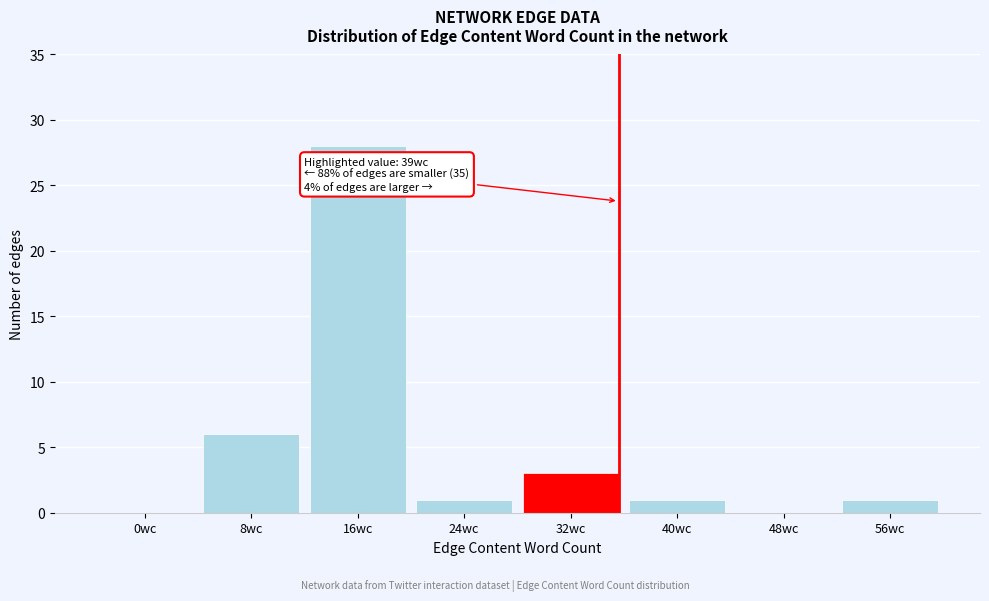

Reading left to right, transcribe all the data shown in this chart.

0wc=0	8wc=6	16wc=28	24wc=1	32wc=3	40wc=1	48wc=0	56wc=1